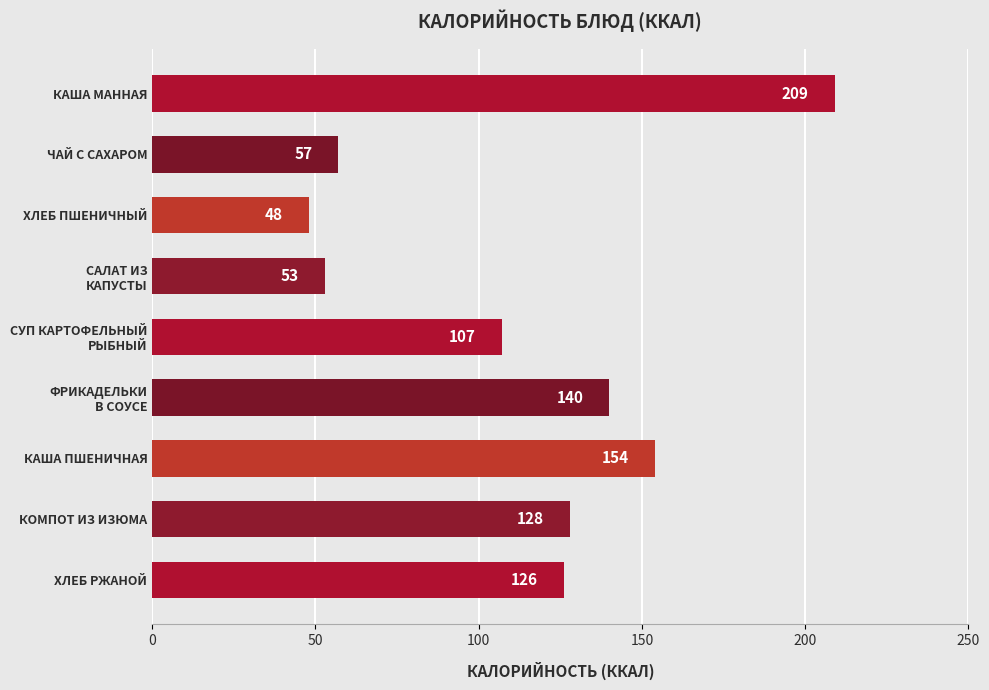

What is the difference between the values at КАША МАННАЯ and КАША ПШЕНИЧНАЯ?

55